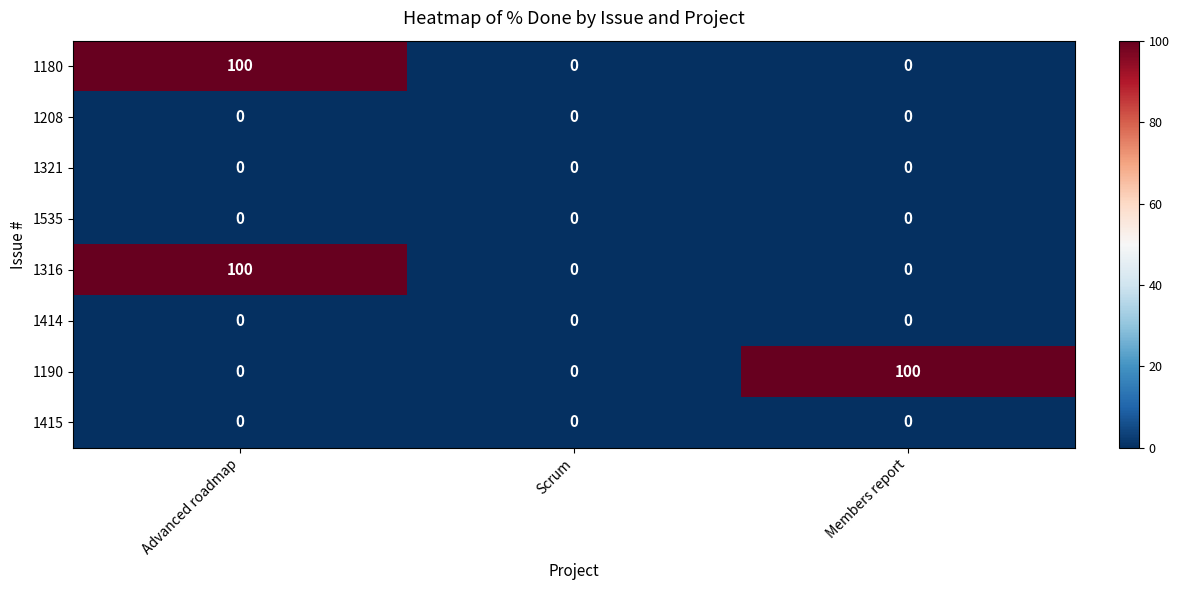

Reading left to right, list all the values displayed in this chart.

1180: Advanced roadmap=100	Scrum=0	Members report=0
1208: Advanced roadmap=0	Scrum=0	Members report=0
1321: Advanced roadmap=0	Scrum=0	Members report=0
1535: Advanced roadmap=0	Scrum=0	Members report=0
1316: Advanced roadmap=100	Scrum=0	Members report=0
1414: Advanced roadmap=0	Scrum=0	Members report=0
1190: Advanced roadmap=0	Scrum=0	Members report=100
1415: Advanced roadmap=0	Scrum=0	Members report=0